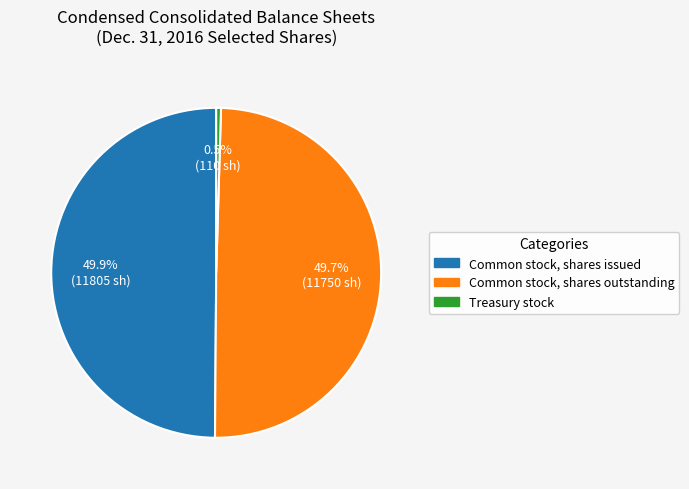

Which slice is the smallest?

Treasury stock